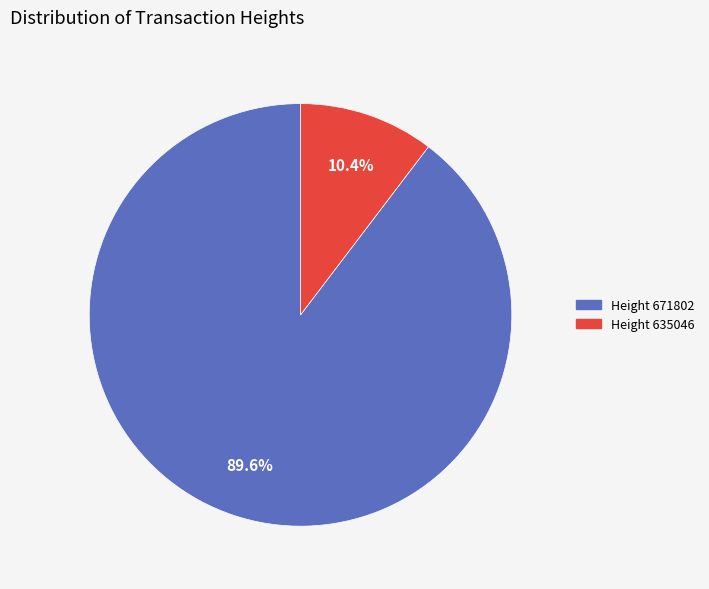

Is there a majority slice in this chart?

Yes